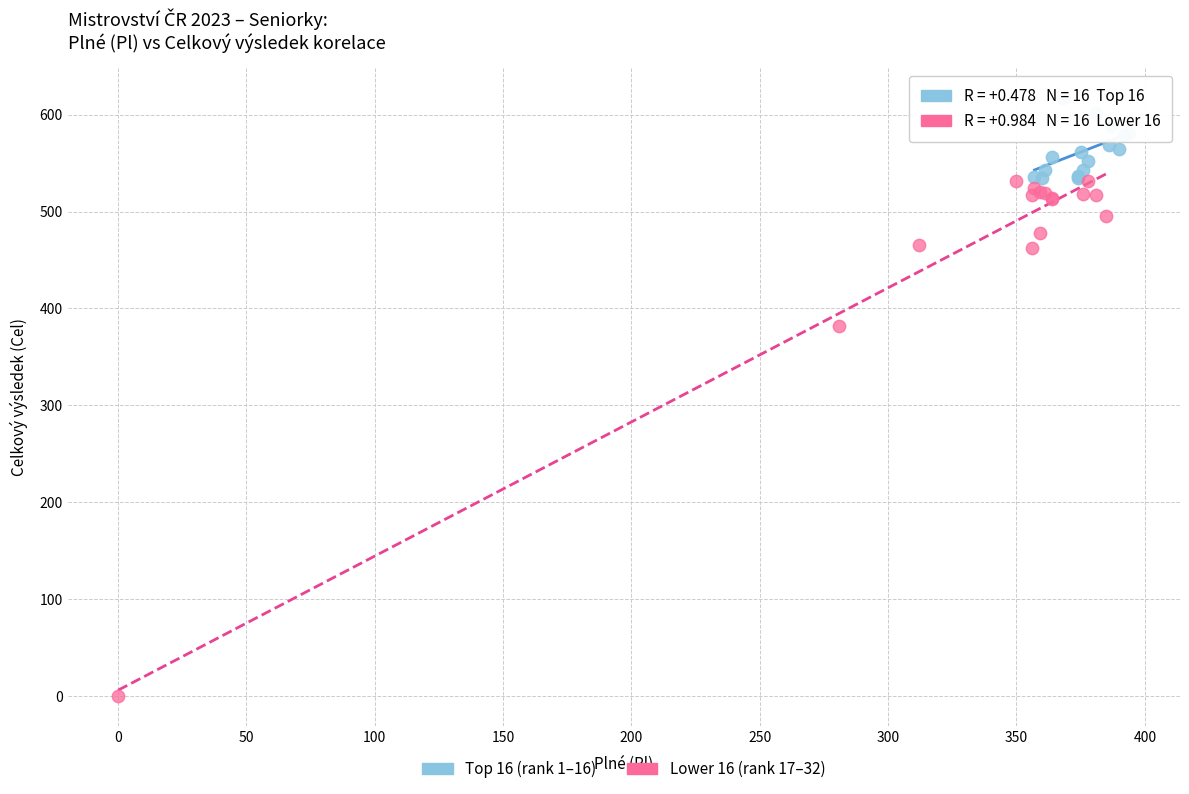

Which series contains the lowest Y value?

Lower 16 (rank 17–32)